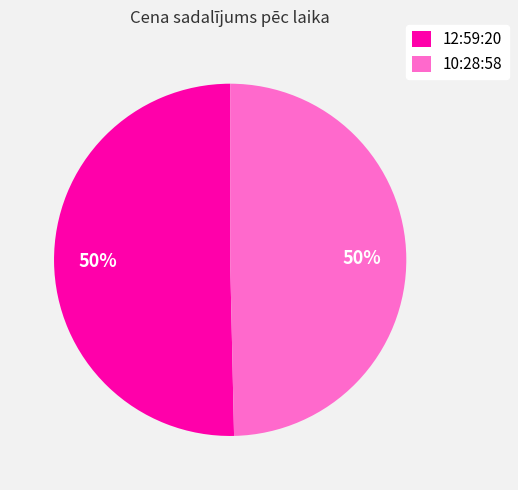

True or false: 10:28:58 accounts for 50% of the total.

True